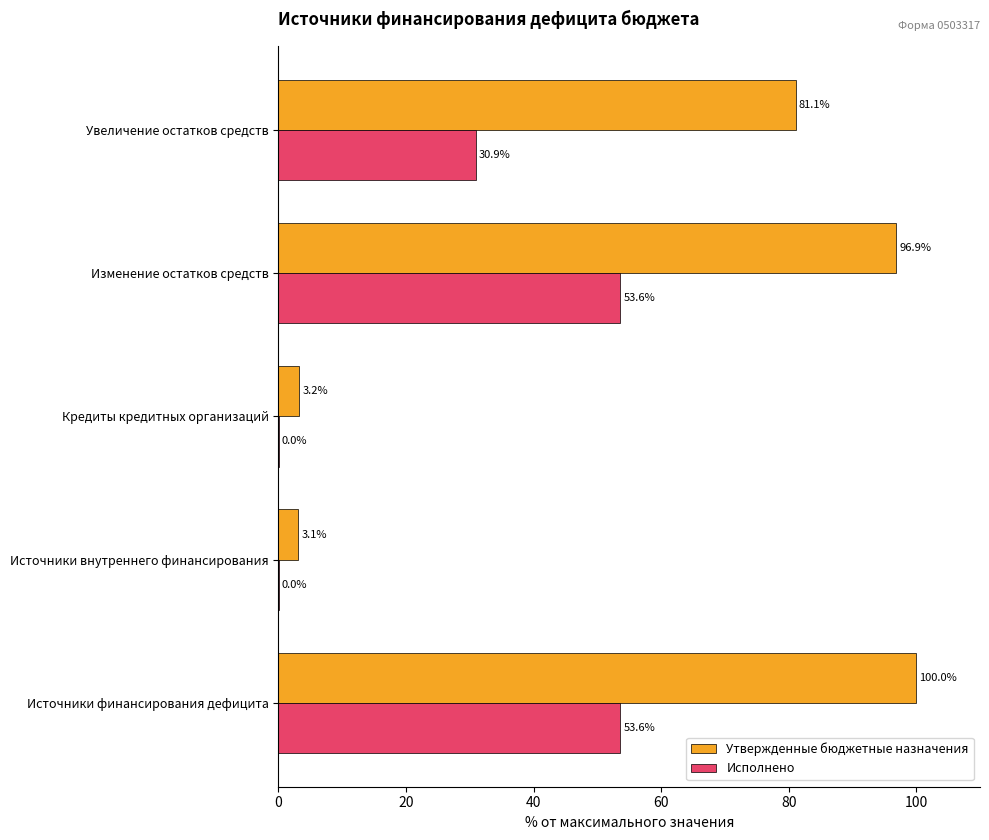

Between Источники финансирования дефицита and Изменение остатков средств, which series saw the biggest shift?

Утвержденные бюджетные назначения